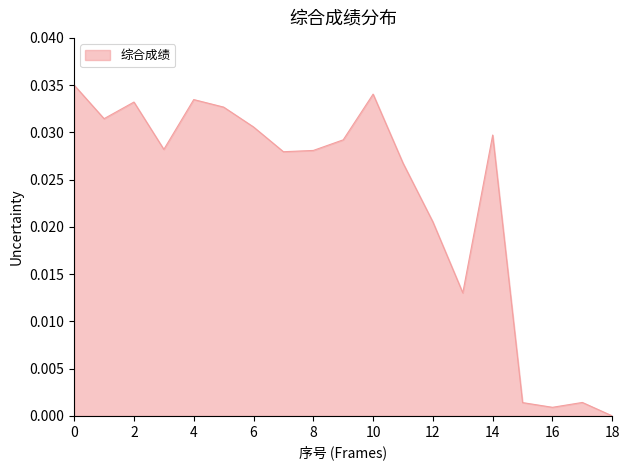

How many lines are shown in the chart?

1